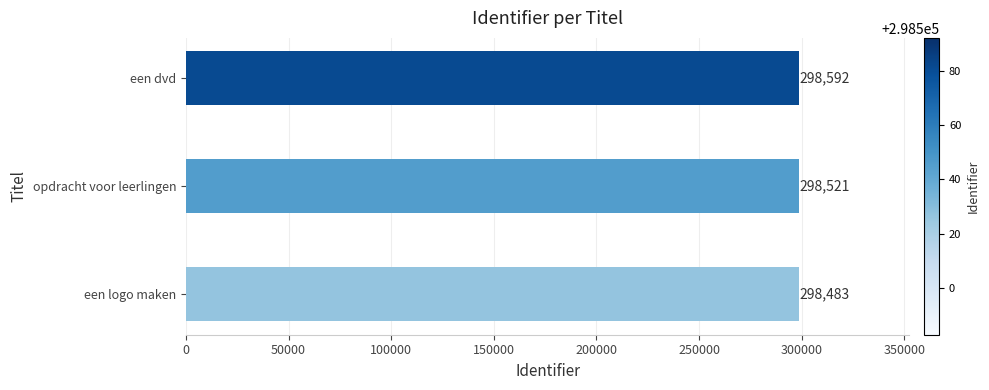

What is the greatest value displayed?

298592